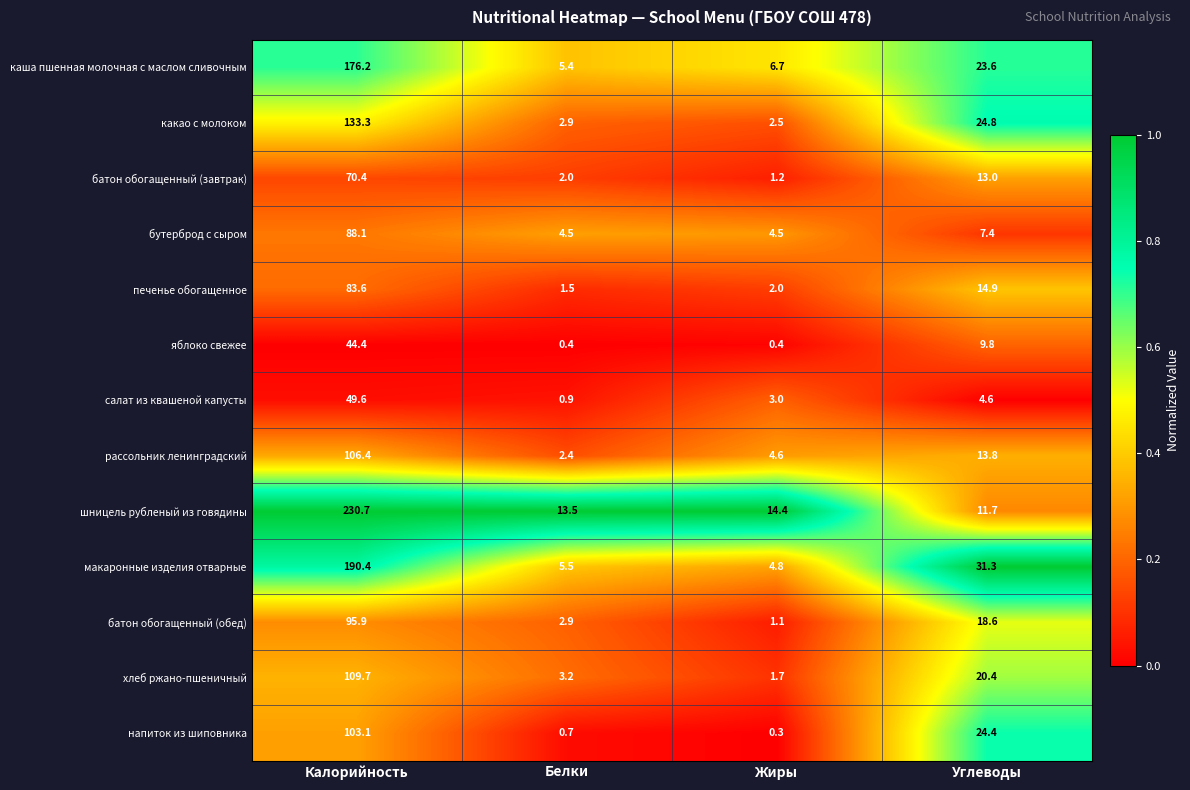

Where is напиток из шиповника nearest to the value 51?

Углеводы